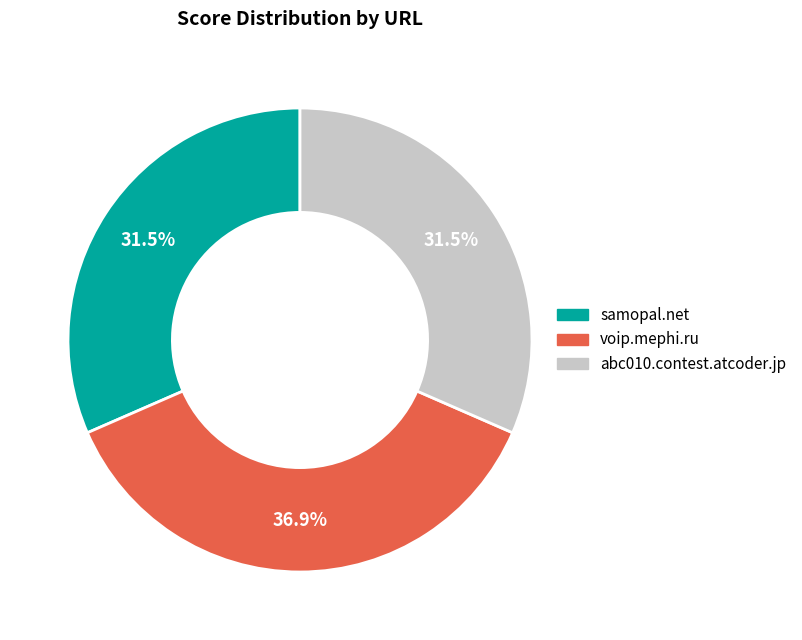

Which category has the biggest portion of the pie?

voip.mephi.ru